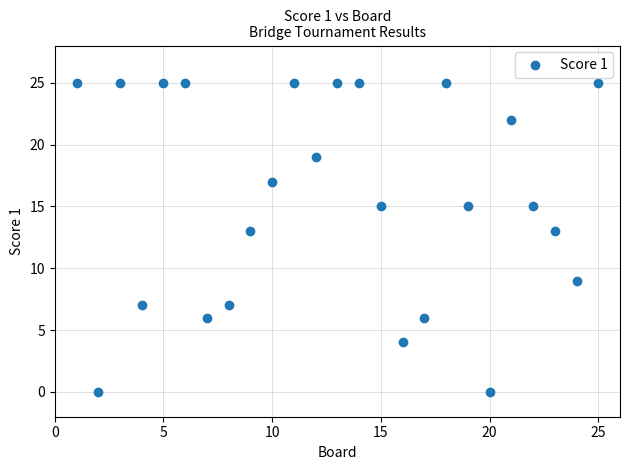

What is the range of Y values (max minus min)?

25